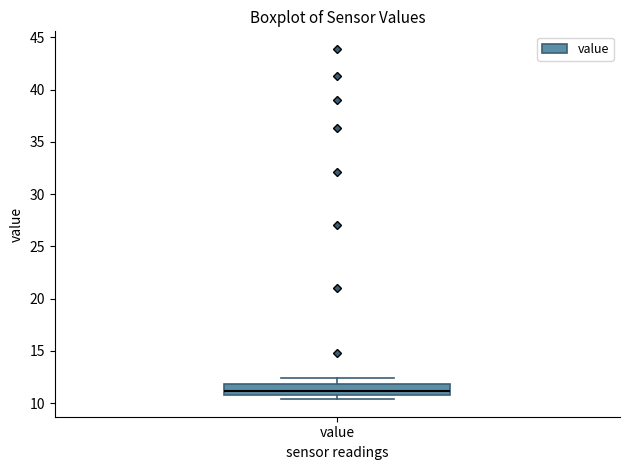

Read this box plot against the y-axis: the position of the median line, the range covered by the box, and the ends of both whiskers. The values are not printed on the chart, so give them approximately, as read against the axis.

median 11.0, box 10.5 to 12.0, whiskers 10.5 (just below the box's lower edge) to 12.5